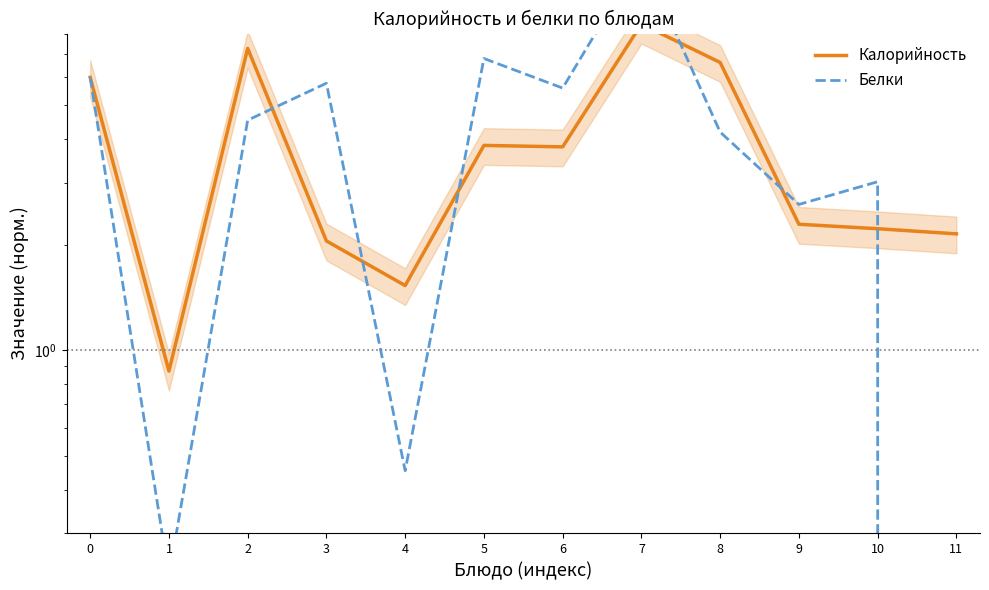

Is it true that Белки equals 4.2 at 8?

True